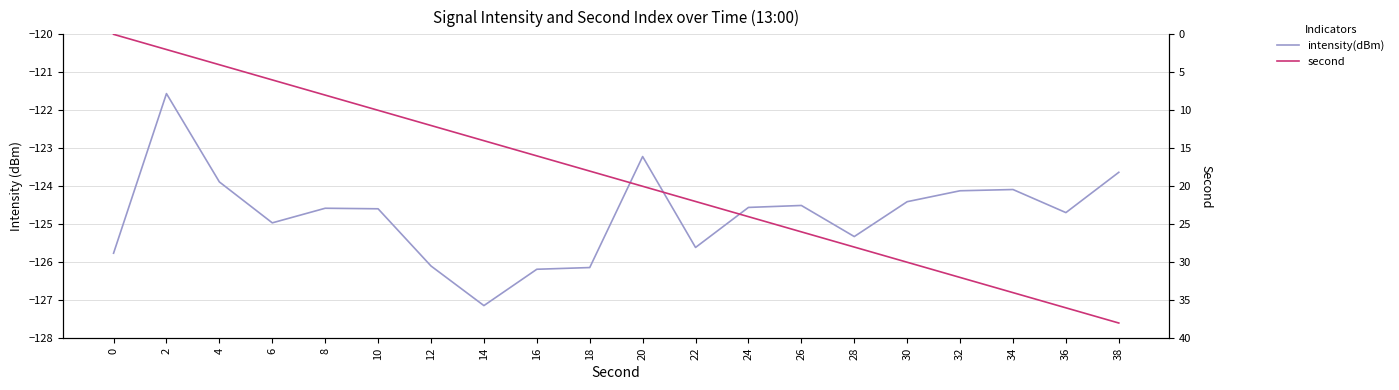

In intensity(dBm), how many points are lower than both neighbors (excluding endpoints)?

5